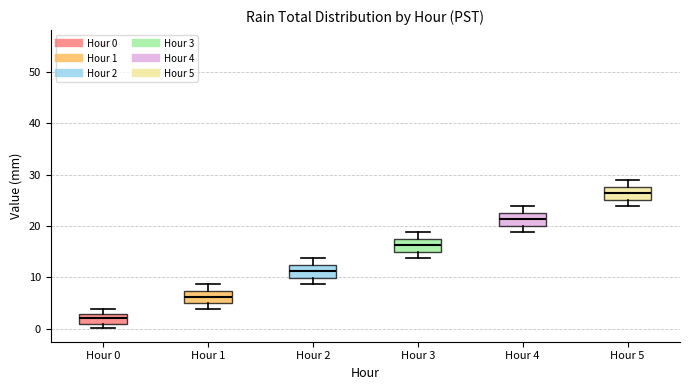

Where does the upper whisker of the box for Hour 2 end on the y-axis? The values are not printed on the chart, so give them approximately, as read against the axis.

14